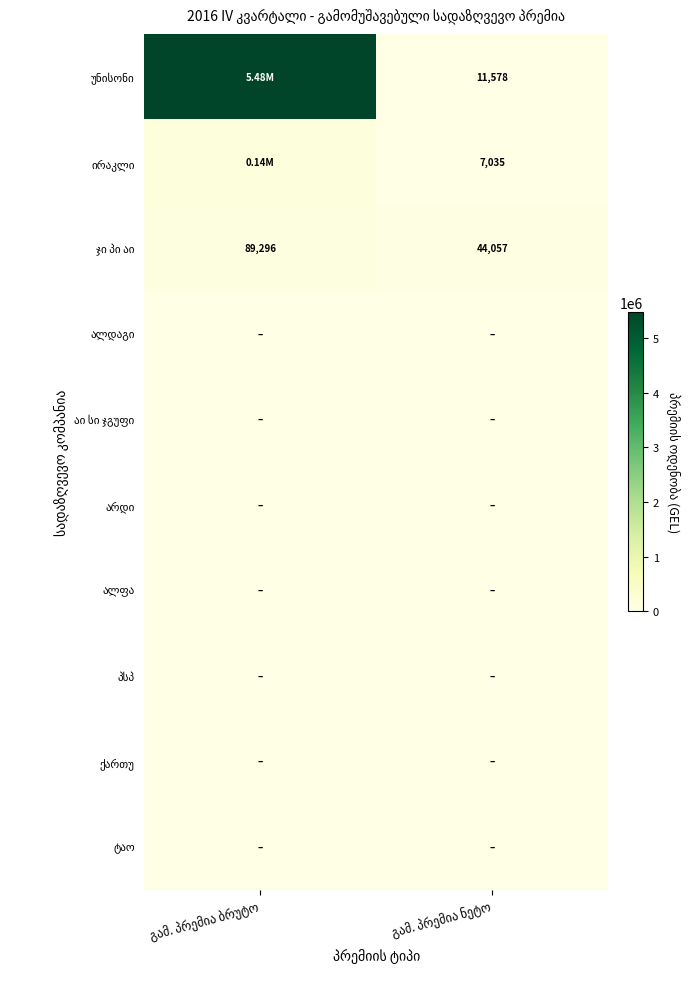

Which series has the widest spread of values?

უნისონი